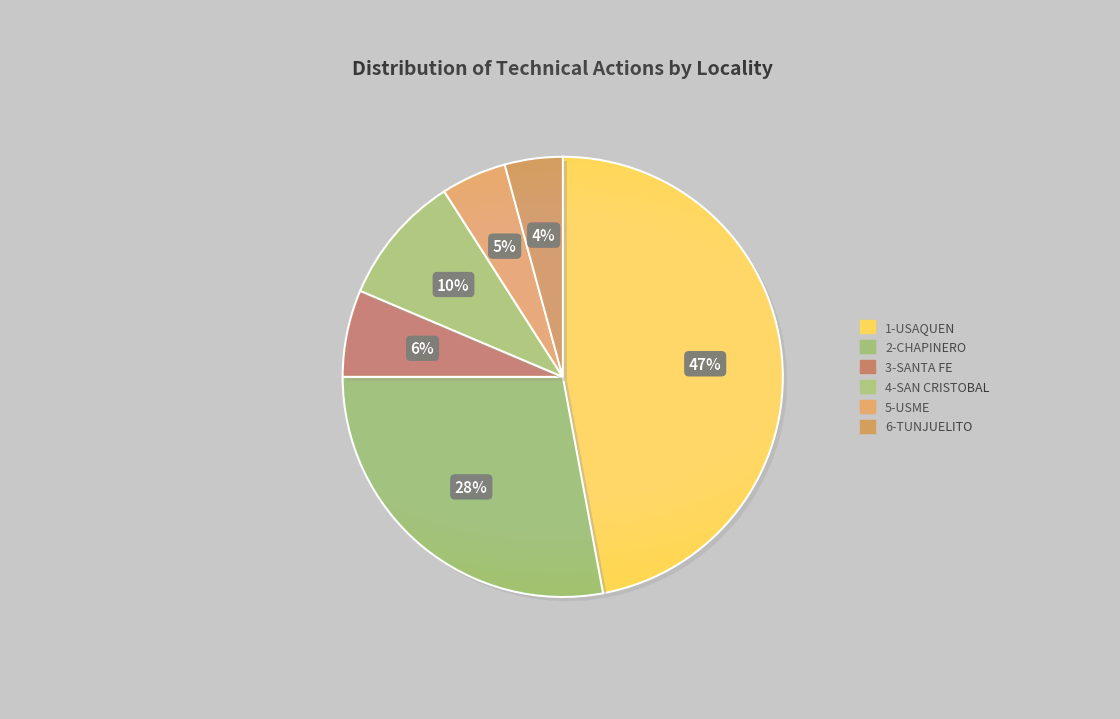

Rank the categories by value from highest to lowest.

1-USAQUEN, 2-CHAPINERO, 4-SAN CRISTOBAL, 3-SANTA FE, 5-USME, 6-TUNJUELITO